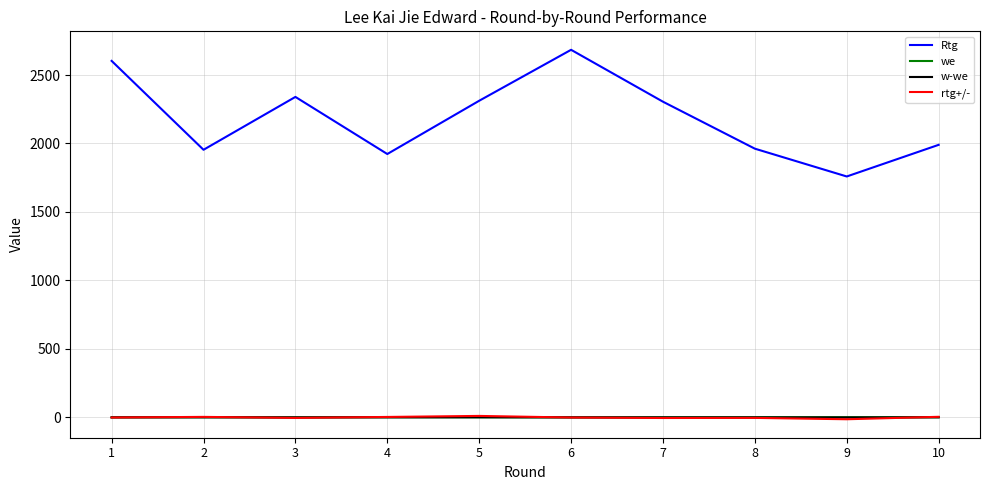

What is the minimum value shown in the chart?

-13.8